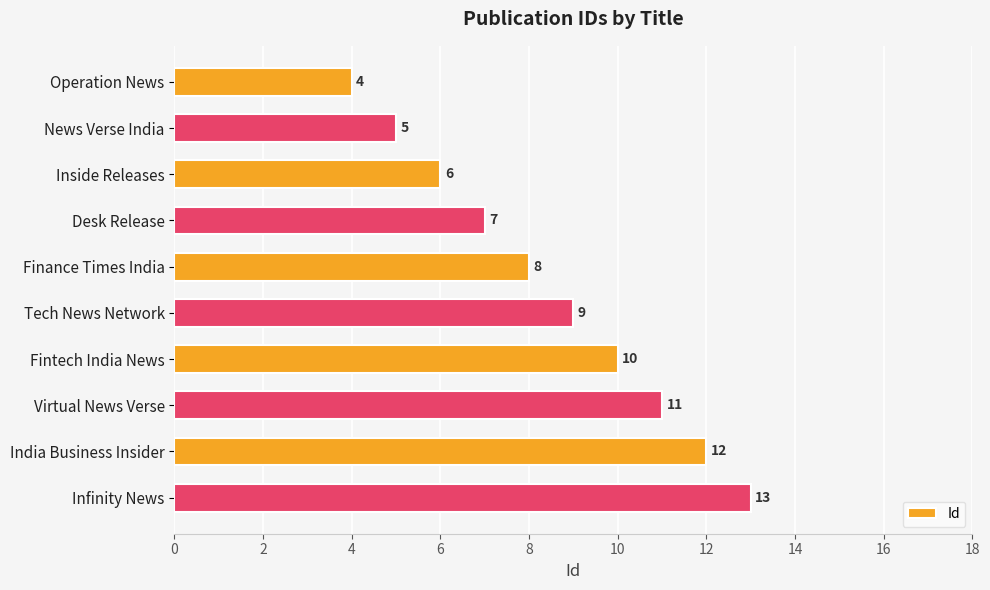

How many data points are less than 9?

5